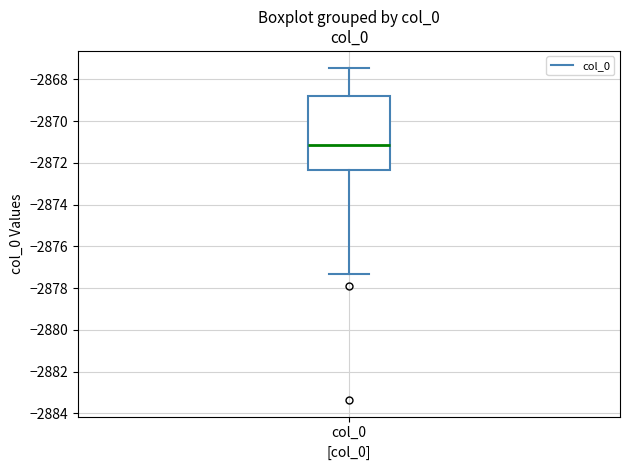

Transcribe this box plot: give where the median line is, the range the box spans, and where the two whiskers end, as read against the y-axis. The values are not printed on the chart, so give them approximately, as read against the axis.

median -2871.2, box -2872.4 to -2868.8, whiskers -2877.4 to -2867.4